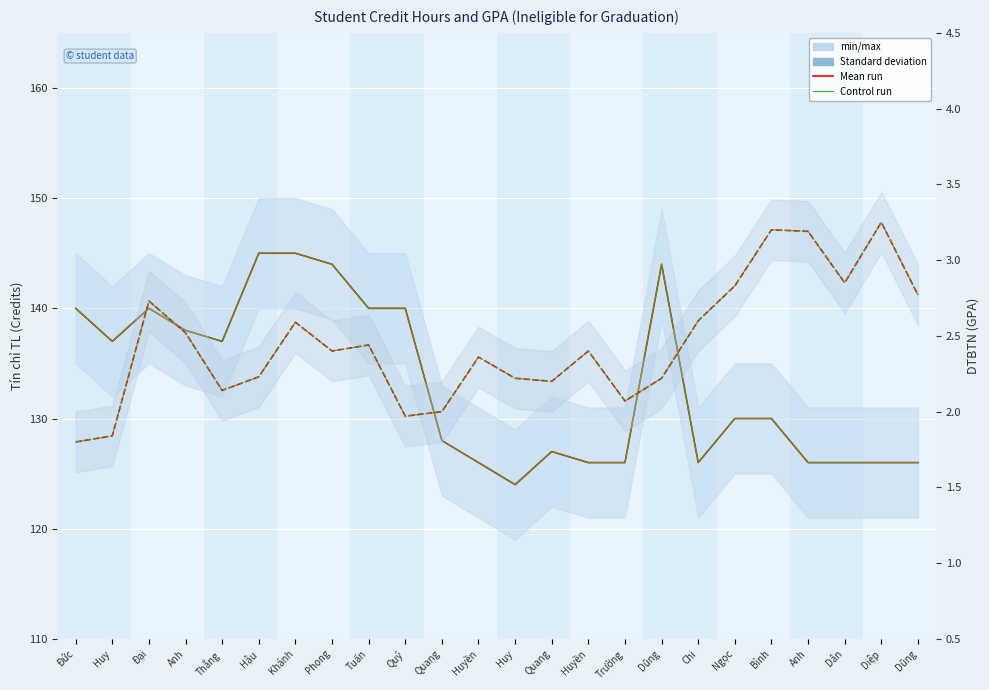

At which category is the sum across all series the highest?

Khánh